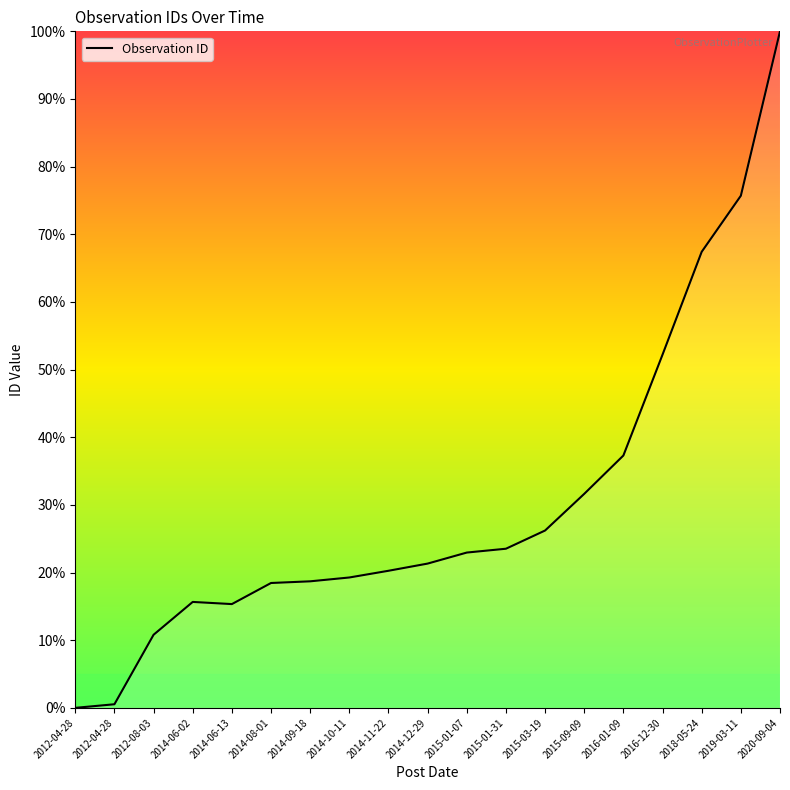

Reading left to right, extract all data points from this chart.

2012-04-28=0.0	2012-04-28=0.5	2012-08-03=10.8	2014-06-02=15.7	2014-06-13=15.3	2014-08-01=18.5	2014-09-18=18.7	2014-10-11=19.3	2014-11-22=20.3	2014-12-29=21.3	2015-01-07=23.0	2015-01-31=23.5	2015-03-19=26.2	2015-09-09=31.6	2016-01-09=37.3	2016-12-30=52.2	2018-05-24=67.4	2019-03-11=75.7	2020-09-04=100.0